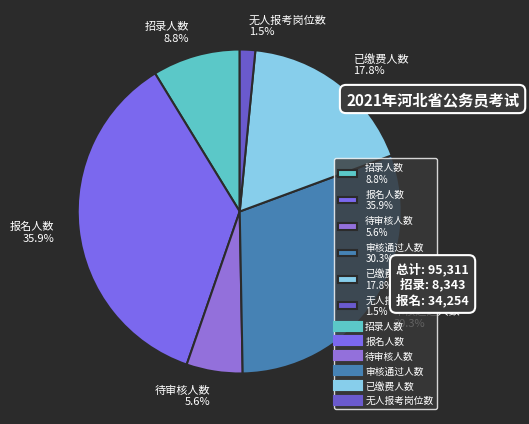

To the nearest percent, what portion does 报名人数 represent?

36%